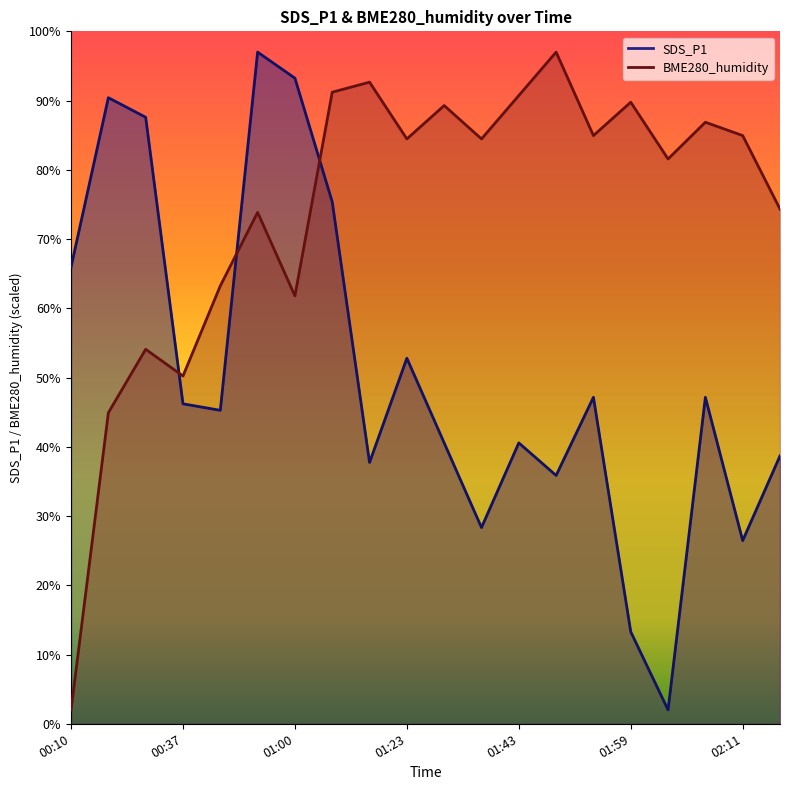

What is the label of the 7th point from the right?

01:51